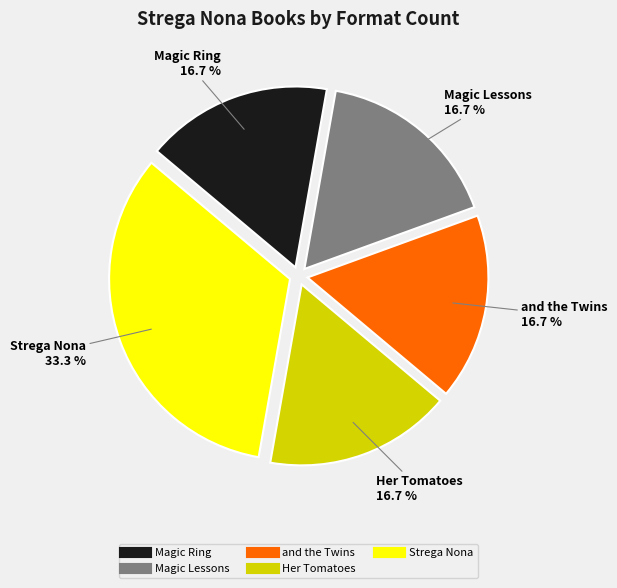

Does any single category account for the majority?

No